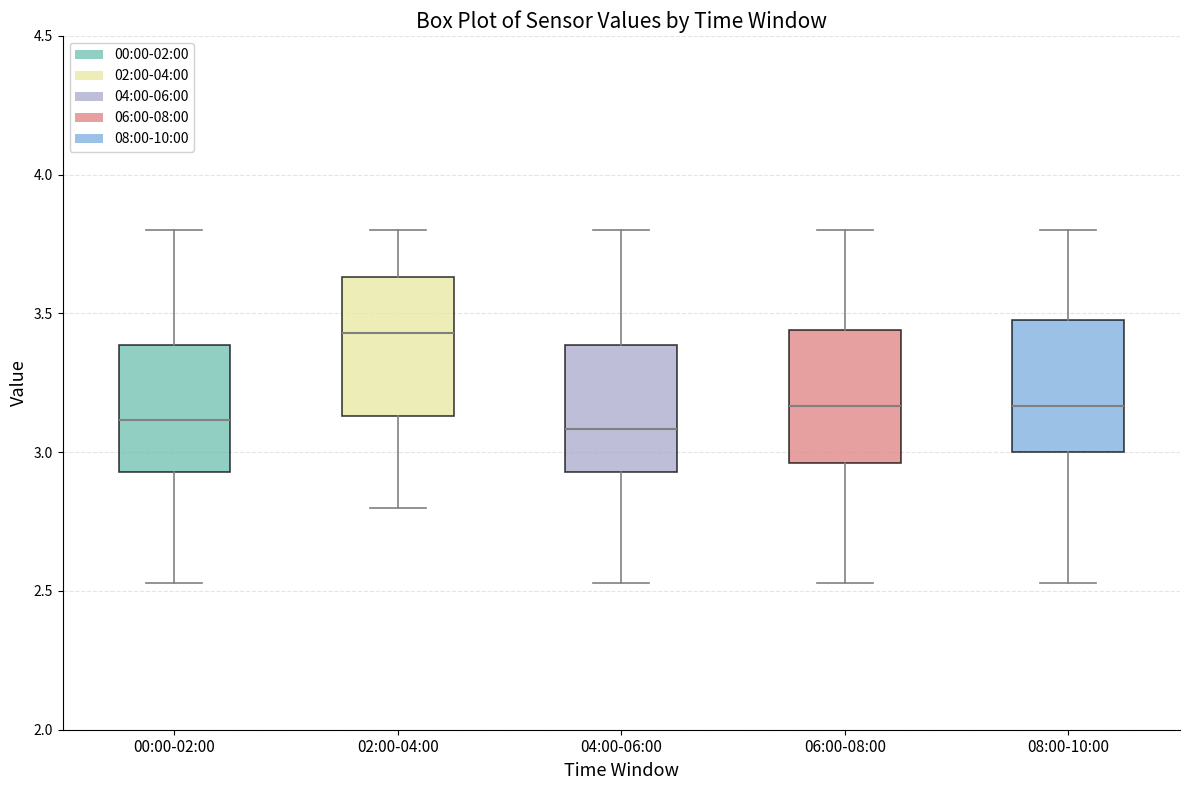

Where is the upper edge of the box for 02:00-04:00 on the y-axis? The values are not printed on the chart, so give them approximately, as read against the axis.

3.65